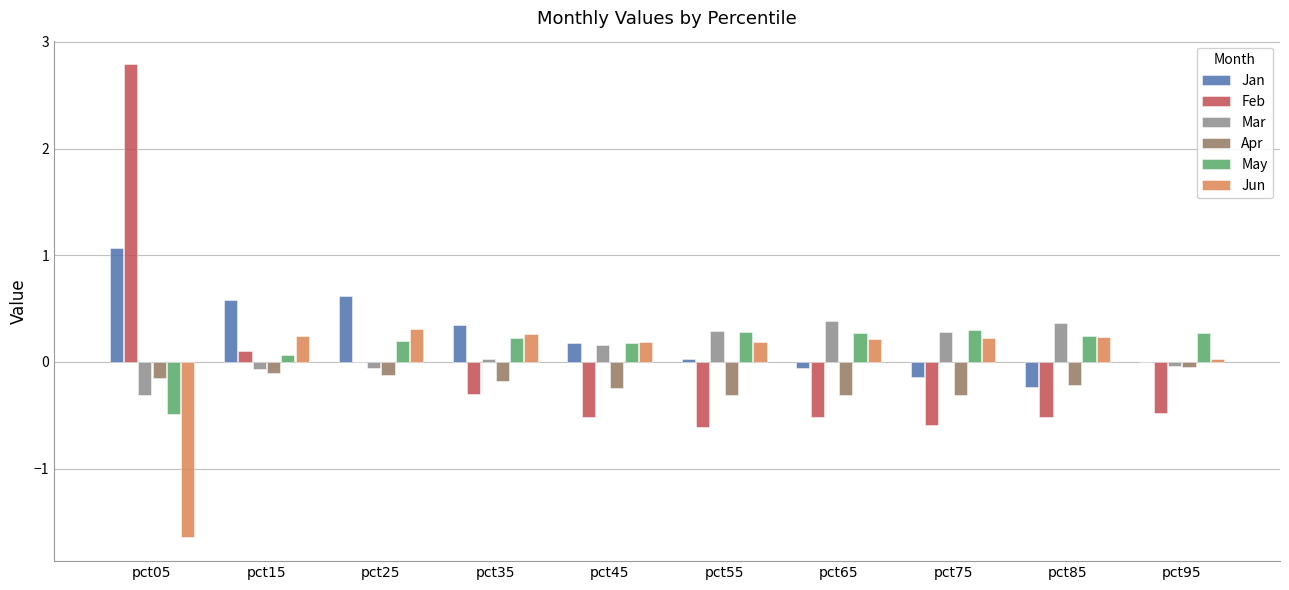

Read the Jun value at pct05.

-1.6